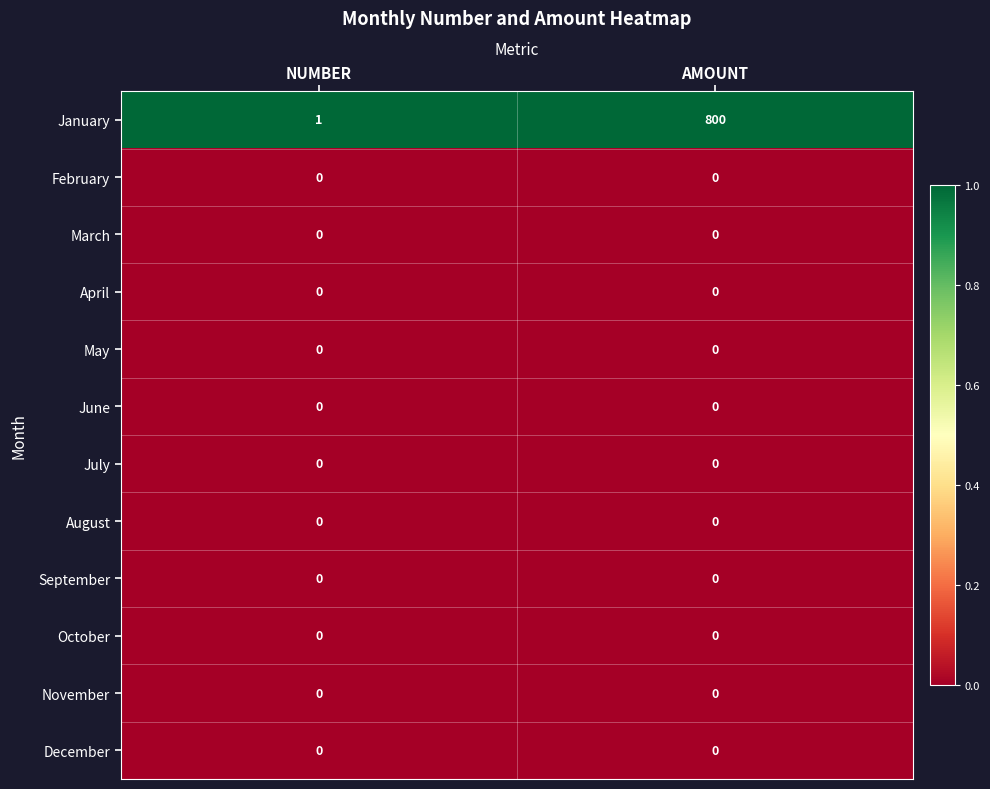

What is the difference between the highest and lowest values at AMOUNT?

800